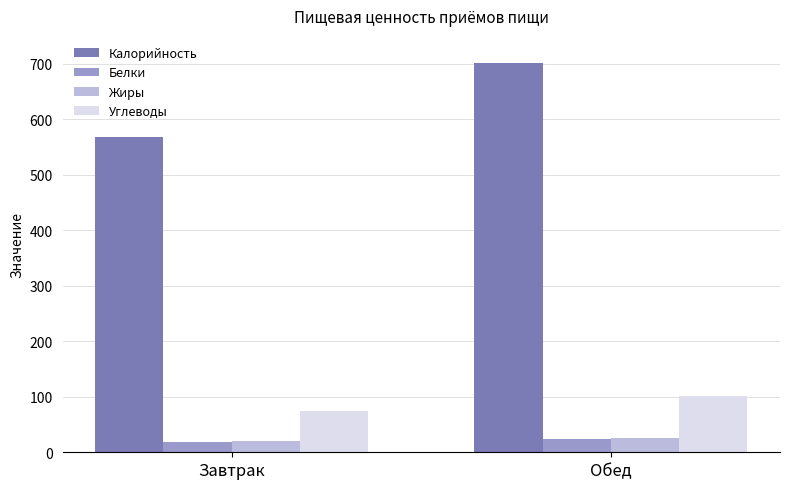

How many data points does each series have?

2